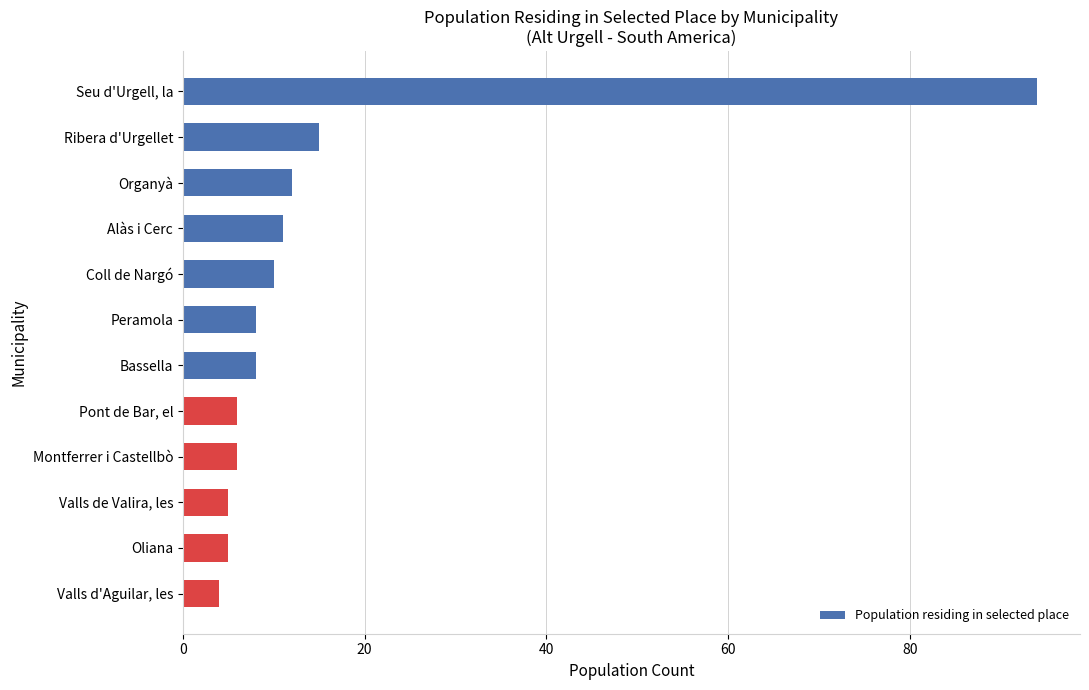

Where is the data nearest to the value 49?

Ribera d'Urgellet